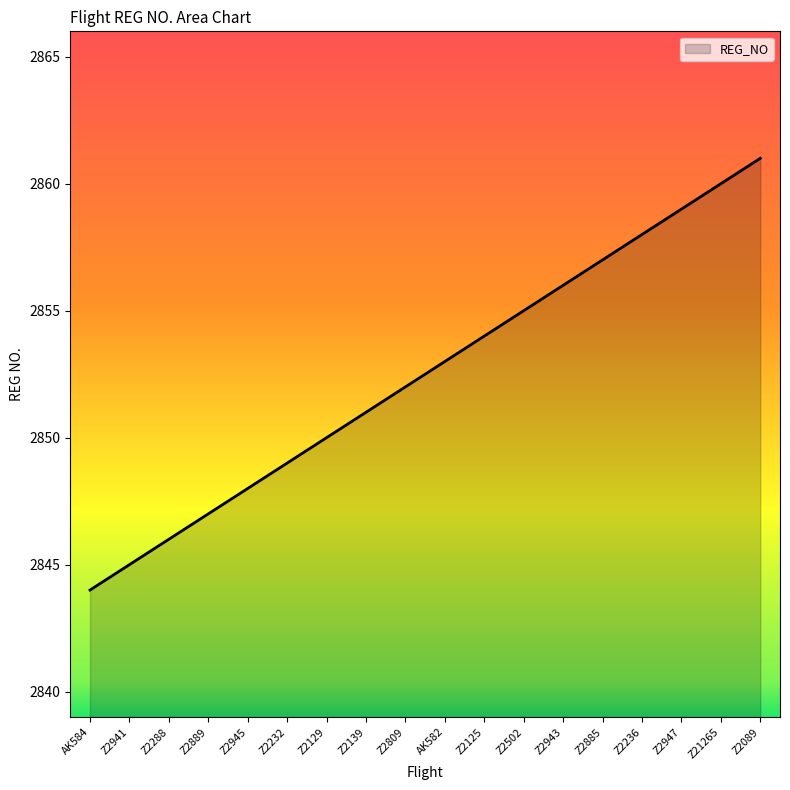

Which label corresponds to the largest value in the chart?

Z2089